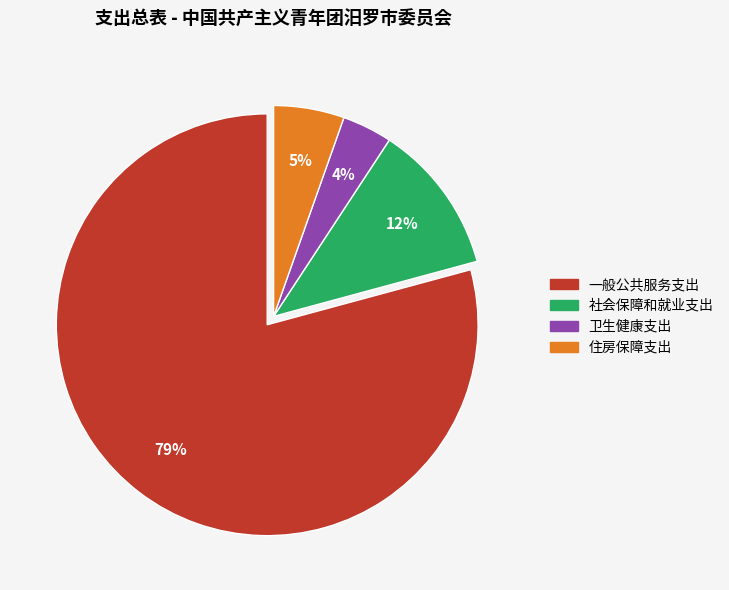

What percentage is the 卫生健康支出 slice, to the nearest percent?

4%